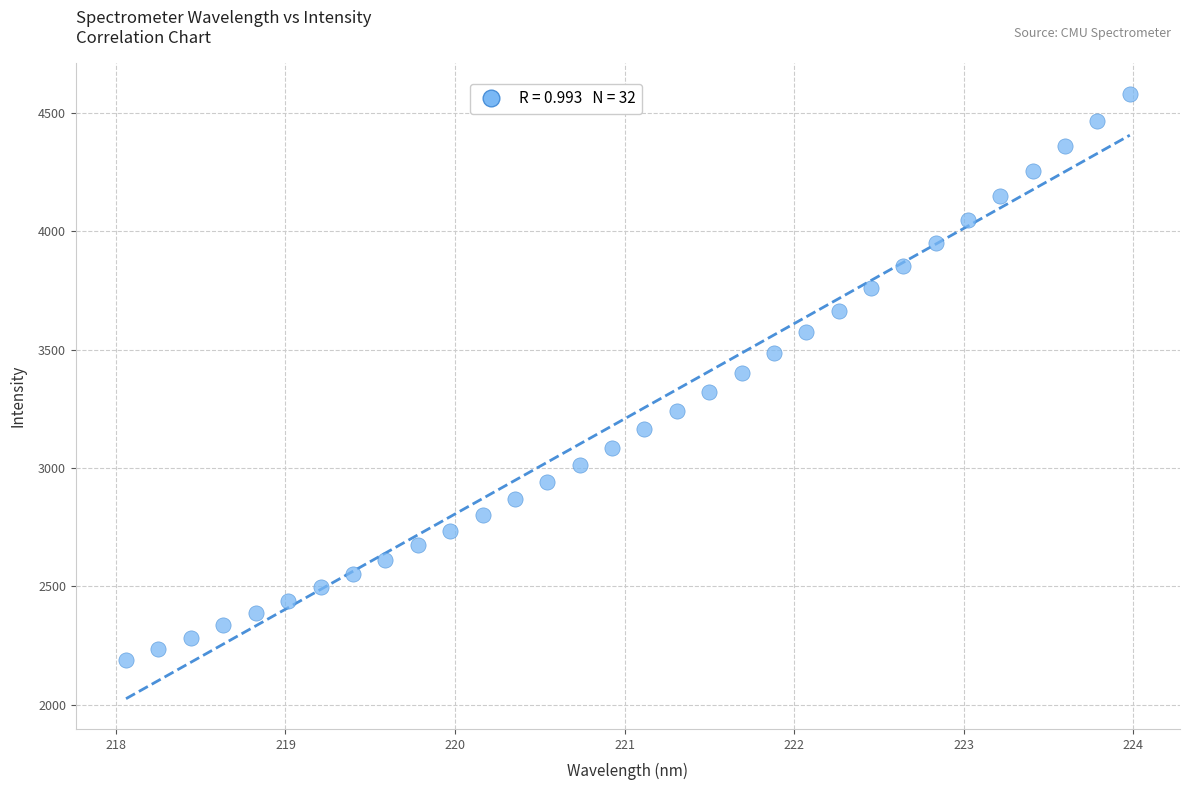

What is the range of X values (max minus min)?

5.9